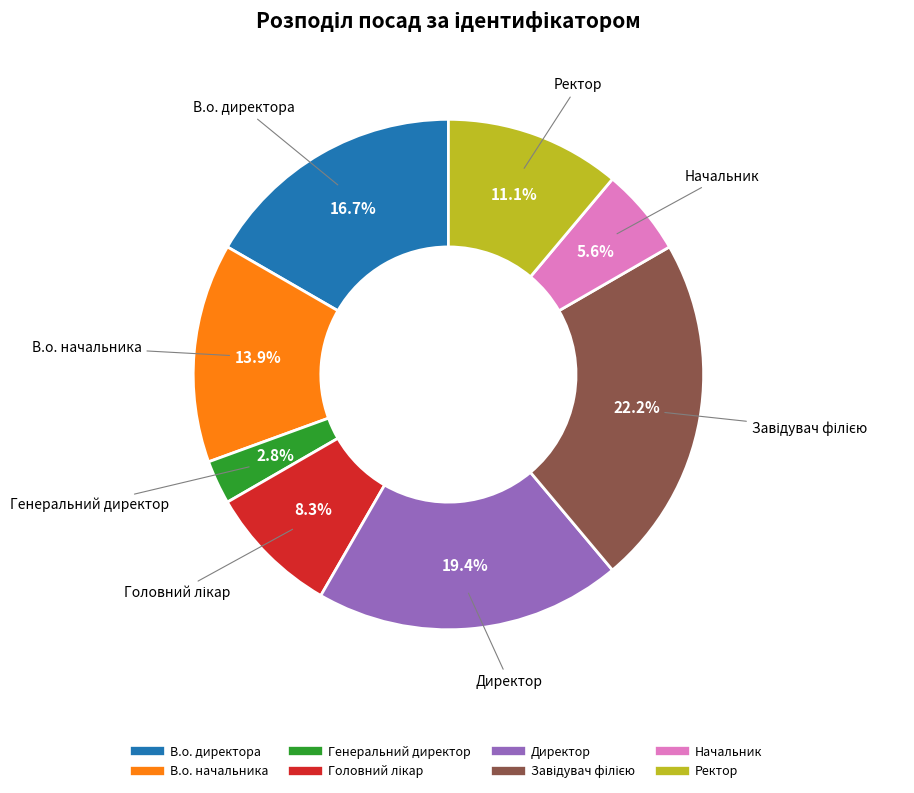

Which category has the smallest portion of the pie?

Генеральний директор